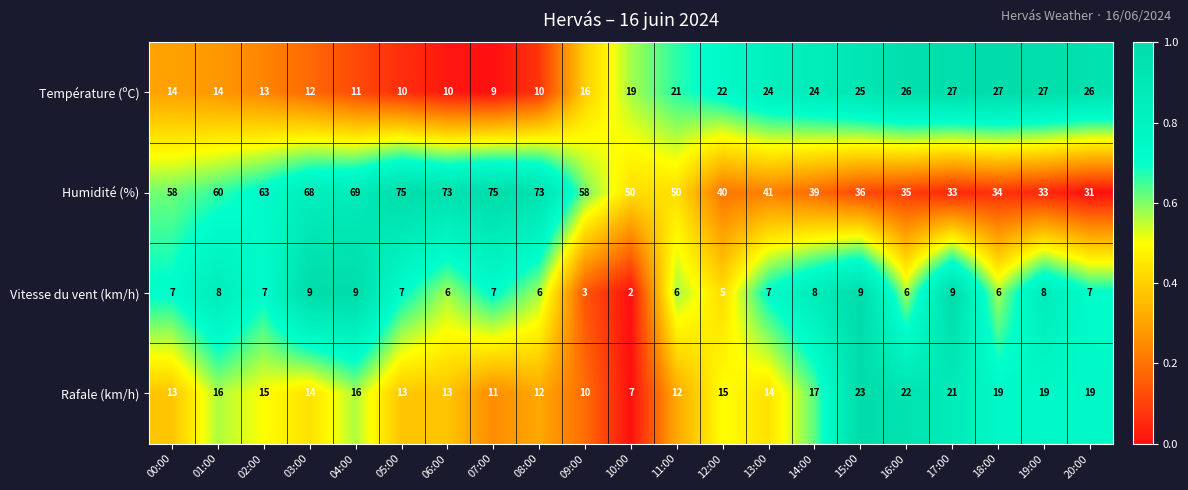

What is the difference between the Température (ºC) values at 12:00 and 20:00?

4